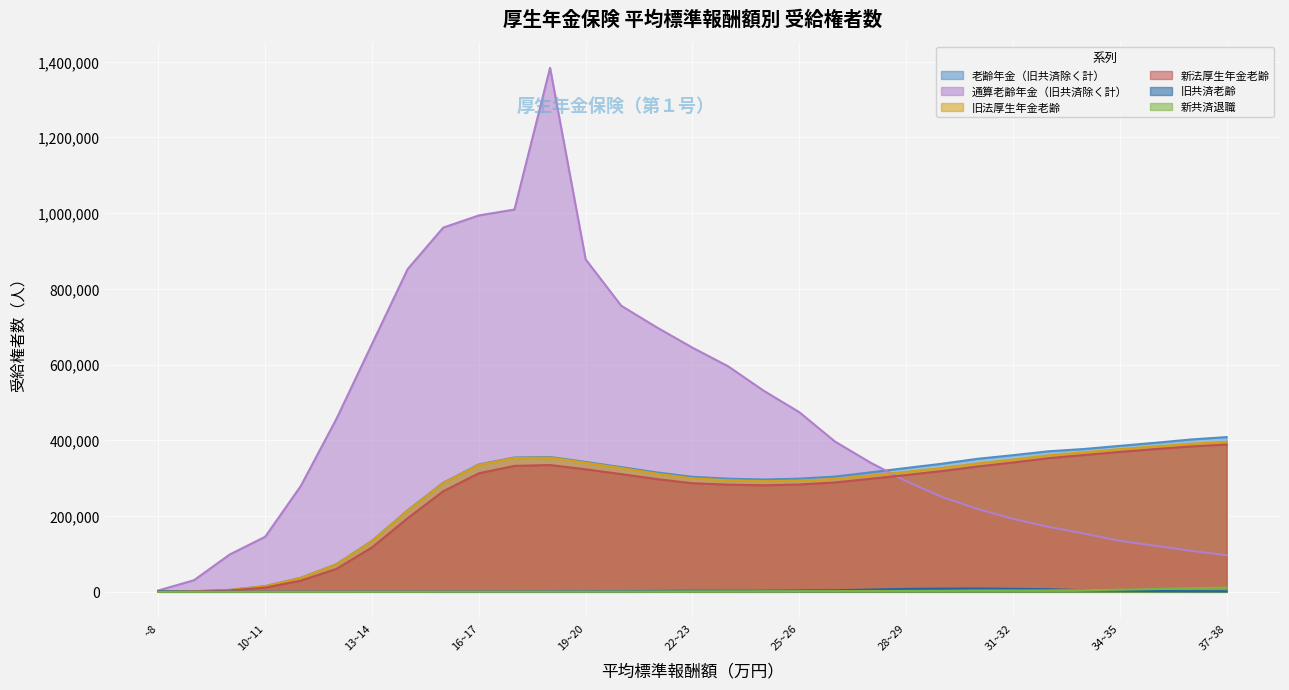

True or false: 老齢年金（旧共済除く計） and 新共済退職 cross at least once.

False